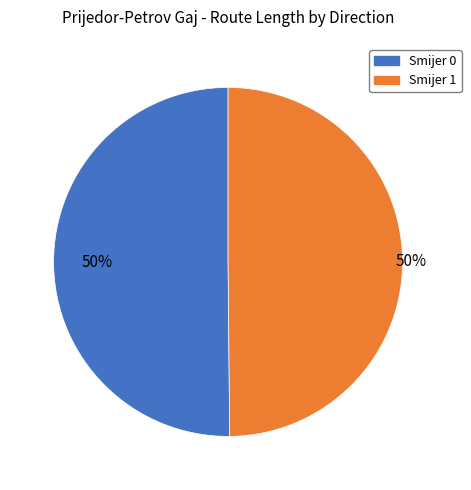

True or false: Smijer 1 accounts for 57% of the total.

False